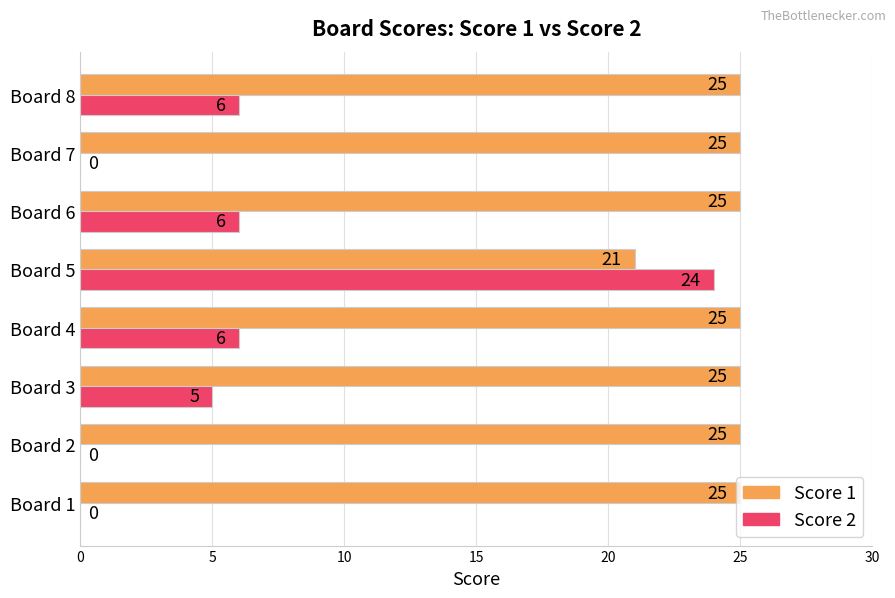

At which label does Score 2 reach its peak?

Board 5